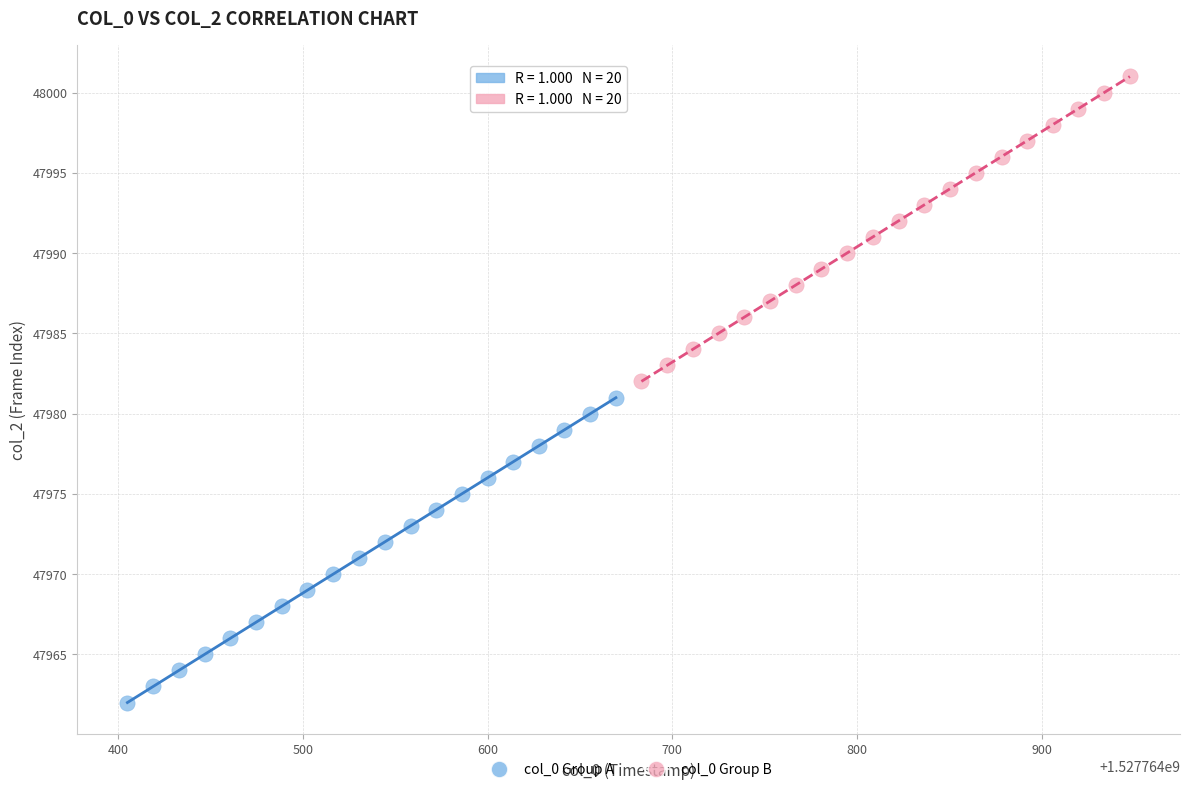

Which series reaches the minimum Y coordinate?

col_0 Group A